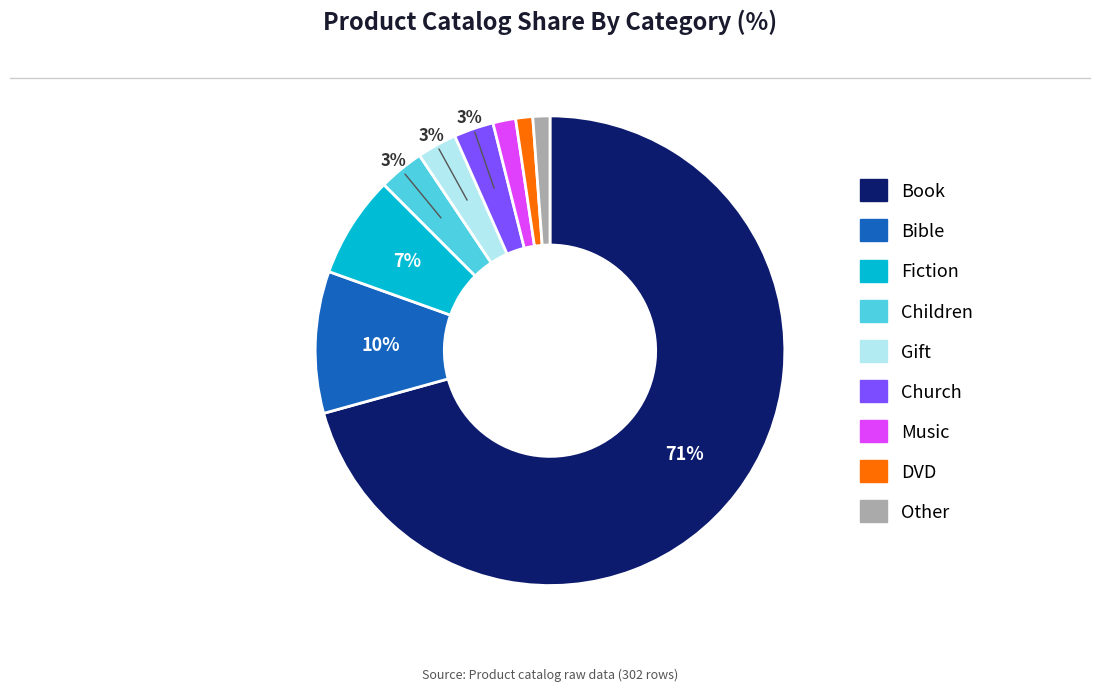

Does DVD account for over 50% of the chart?

No